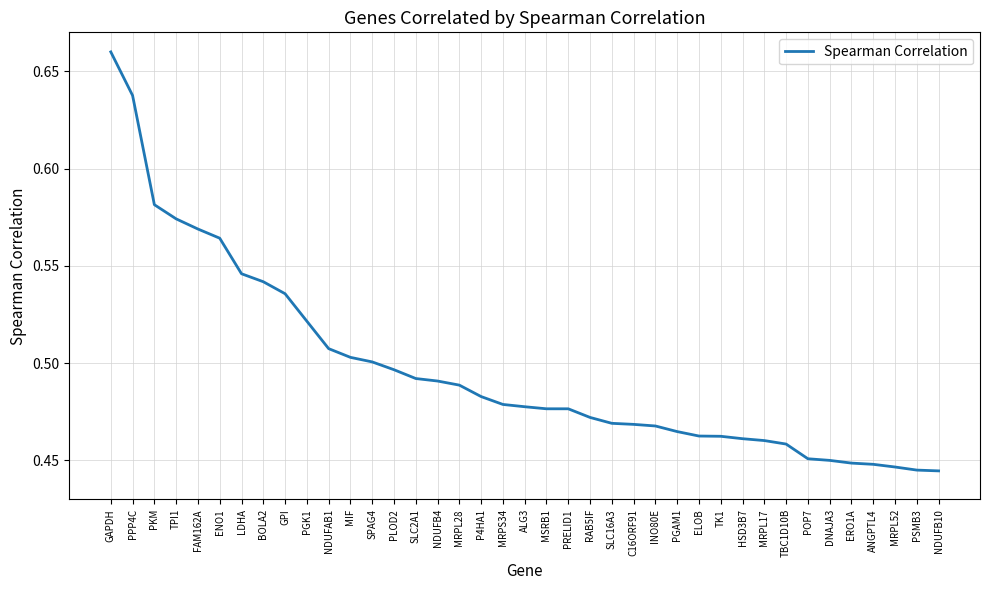

What position from the right is RAB5IF?

17